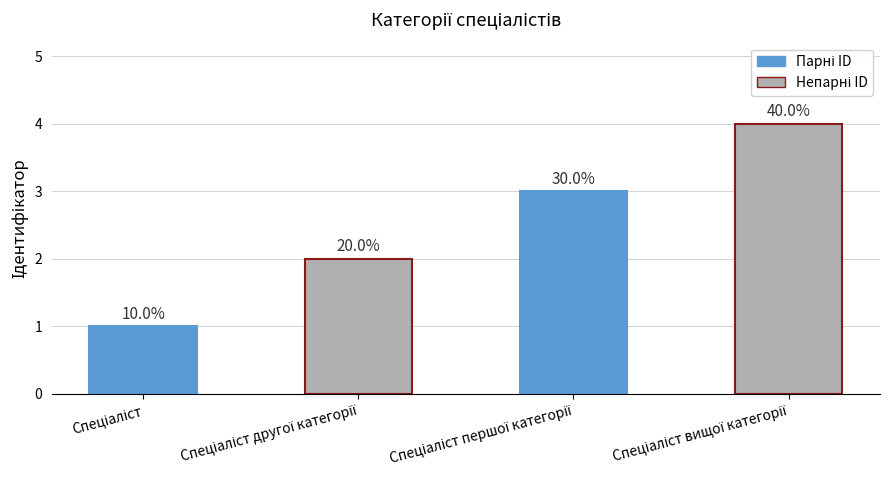

Are the bars horizontal?

No